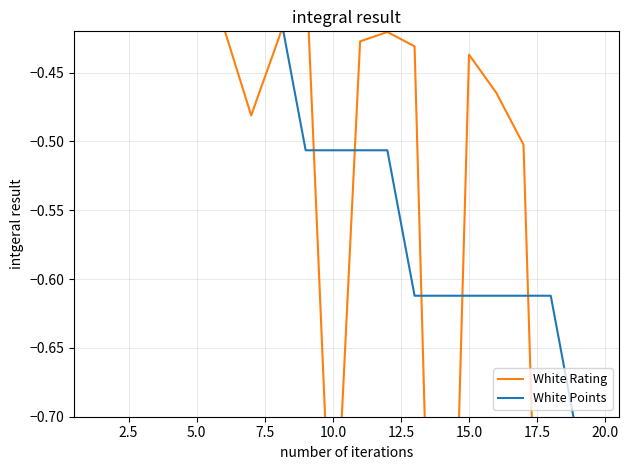

Reading right to left, what are all the values shown in this chart?

White Rating: -0.8	-0.8	-1.2	-0.5	-0.5	-0.4	-1.2	-0.4	-0.4	-0.4	-0.8	-0.4	-0.4	-0.5	-0.4	-0.4	-0.4	-0.4	-0.3	-0.3
White Points: -0.7	-0.7	-0.6	-0.6	-0.6	-0.6	-0.6	-0.6	-0.5	-0.5	-0.5	-0.5	-0.4	-0.4	-0.4	-0.4	-0.3	-0.3	-0.2	-0.1